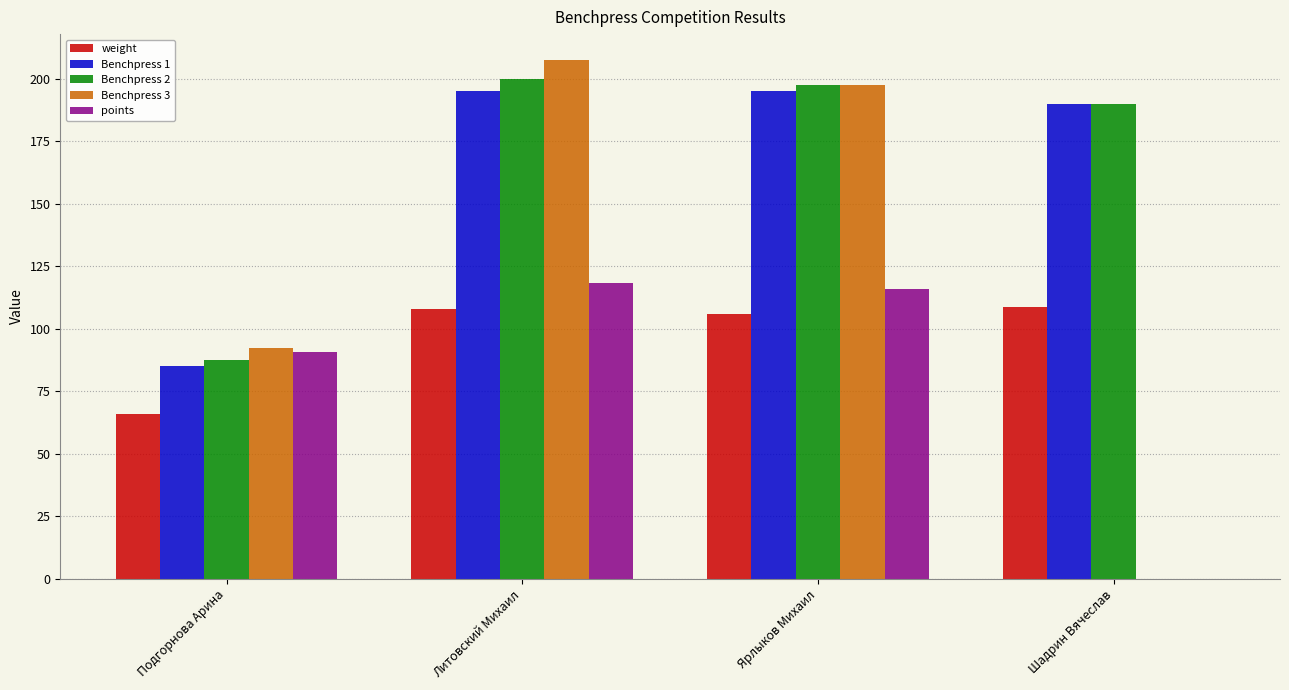

How many series are shown in this chart?

5